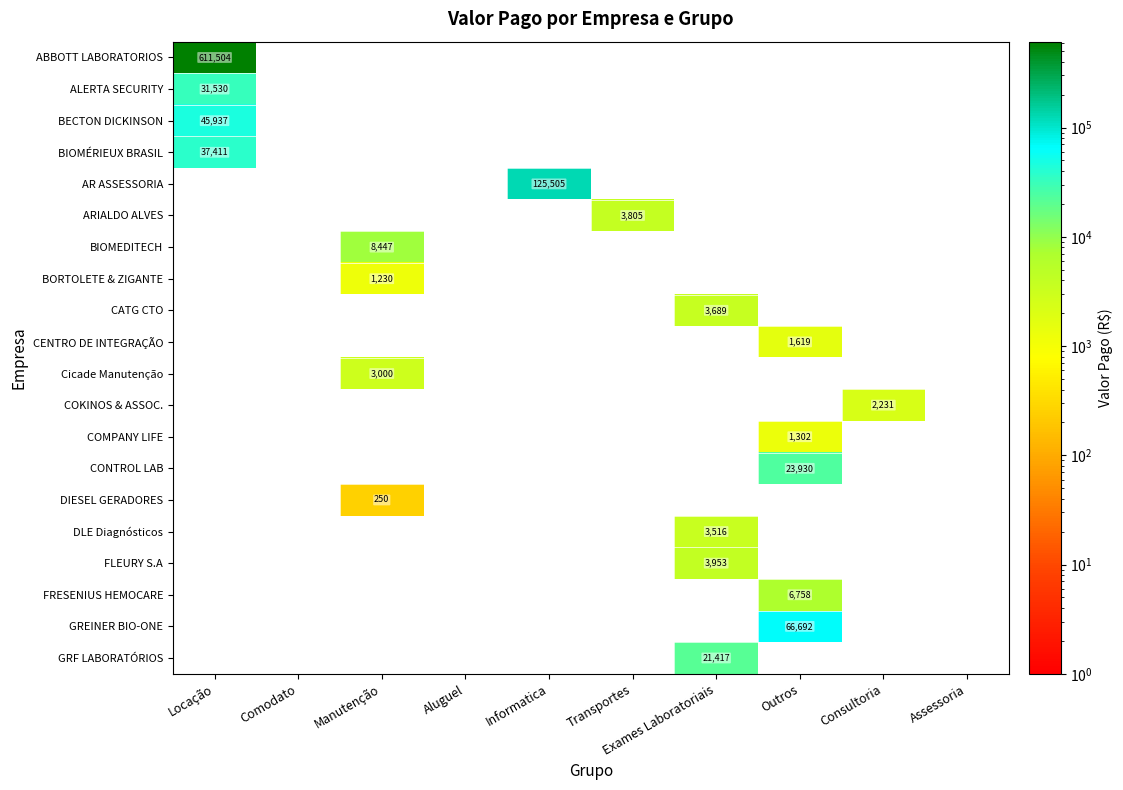

The CONTROL LAB series shows 23930 at Outros. True or false?

True